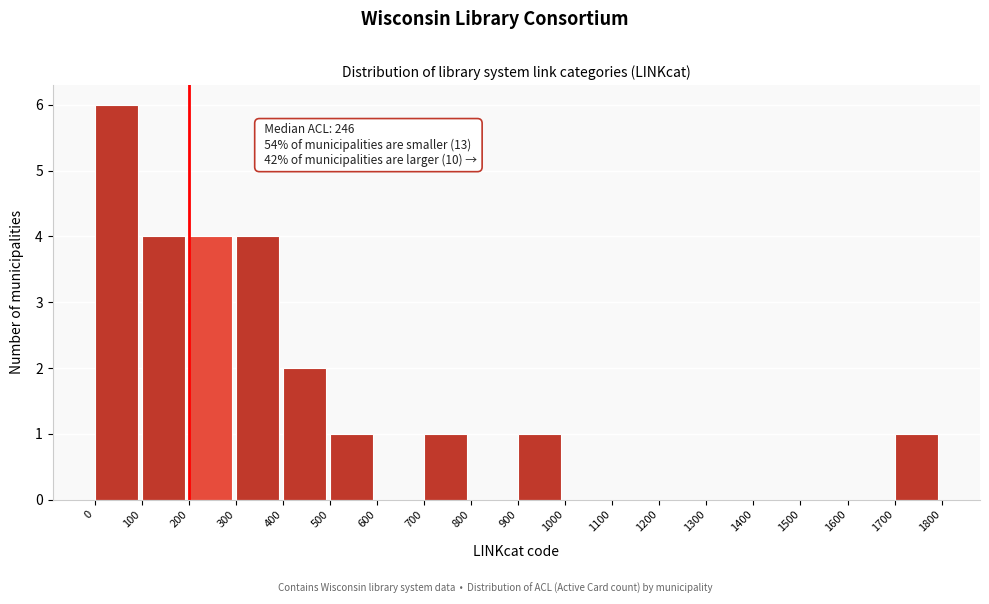

Over which range of the x-axis is the bar tallest?

0 to 100